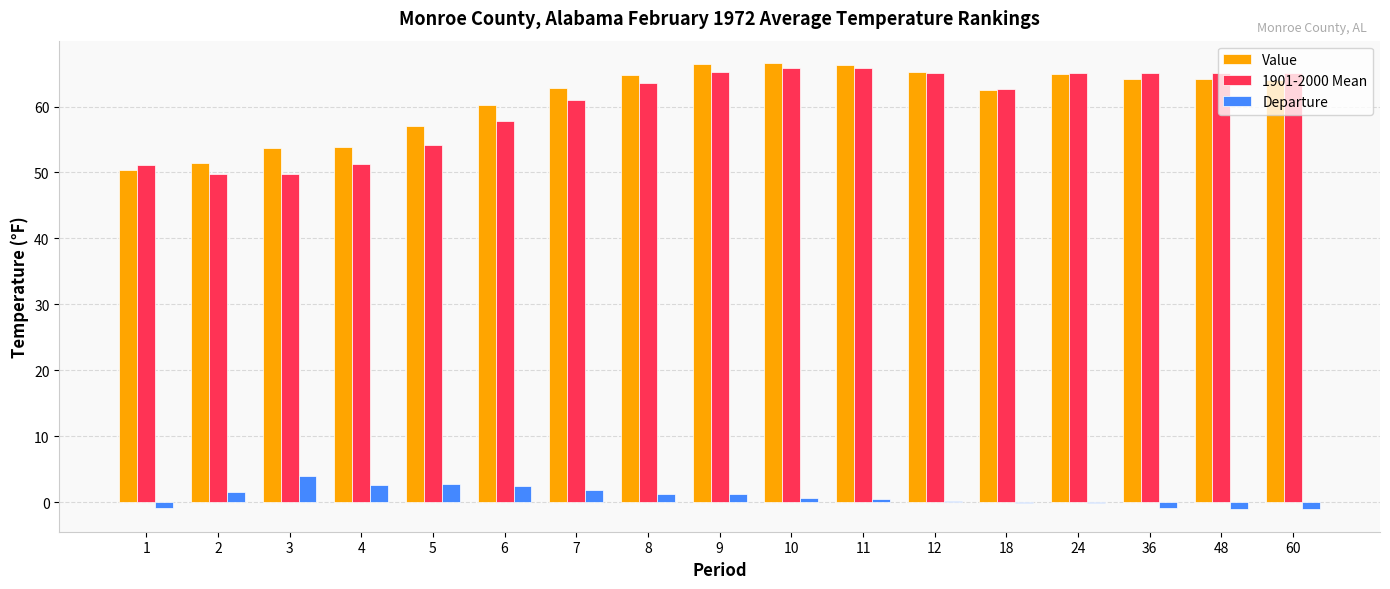

Are the bars horizontal?

No